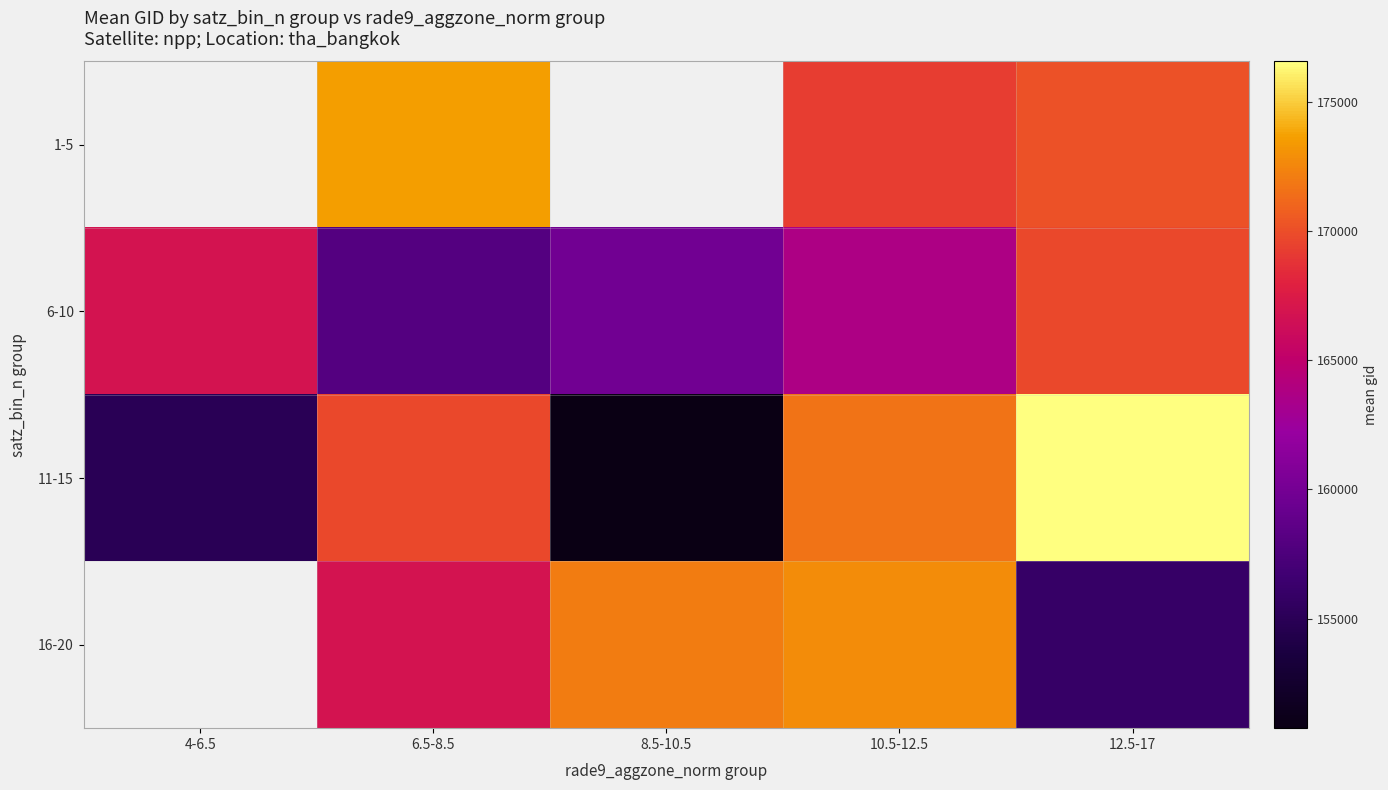

What is the total value across all series at 12.5-17?

672445.0